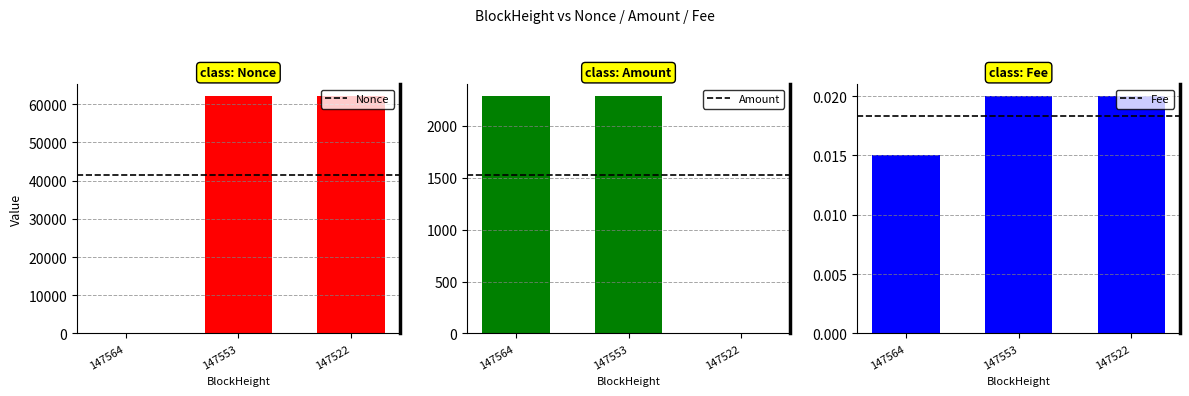

What is the difference between the maximum and minimum values in the Nonce series?

62123.0